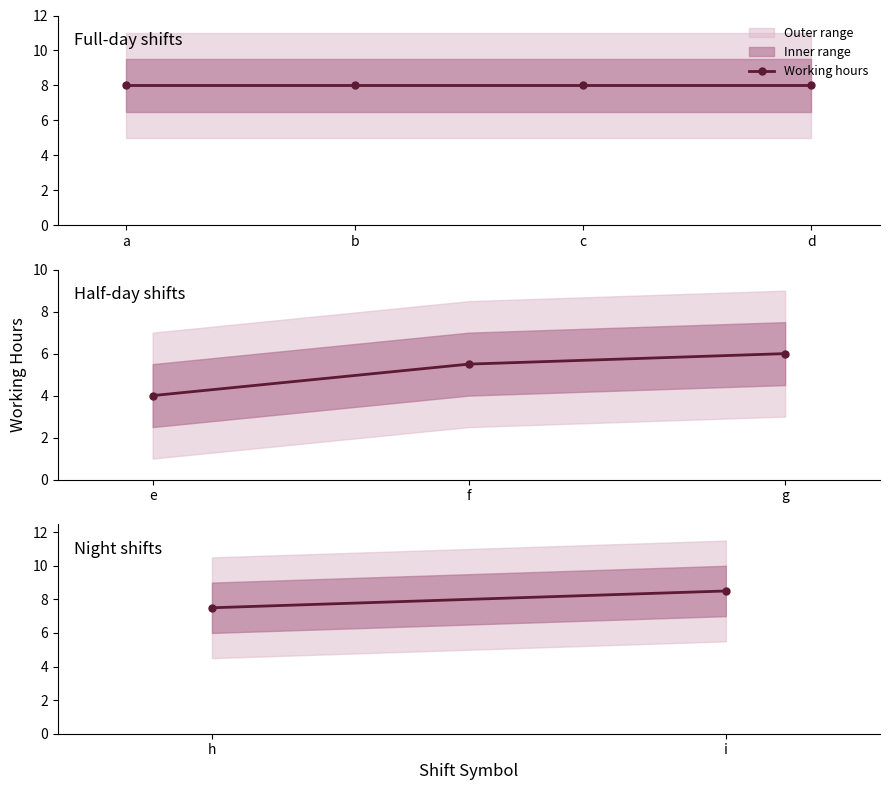

What is the difference between the maximum and minimum values?

1.0